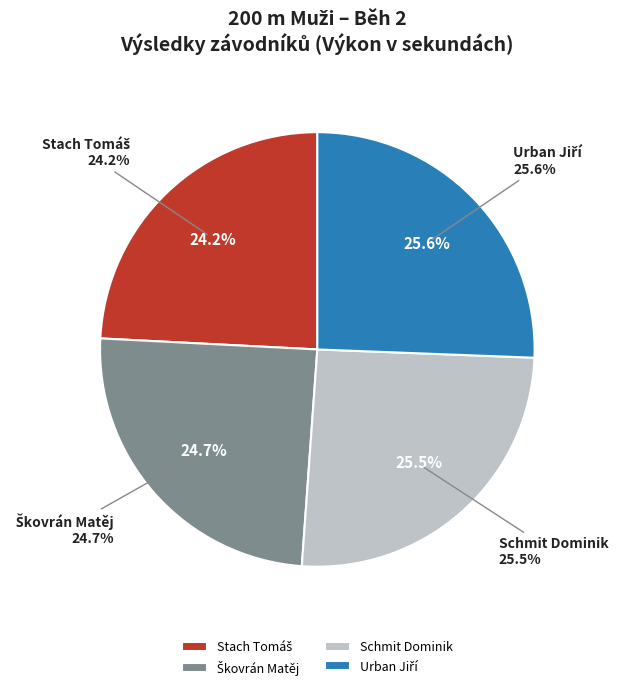

Which category has the smallest portion of the pie?

Stach Tomáš